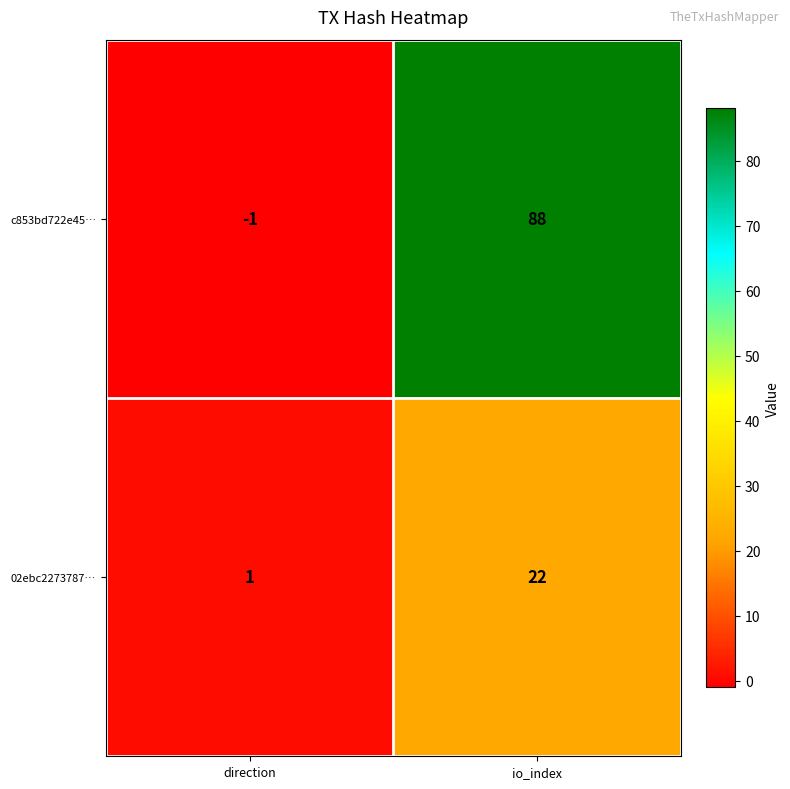

What is the total value across all series at io_index?

110